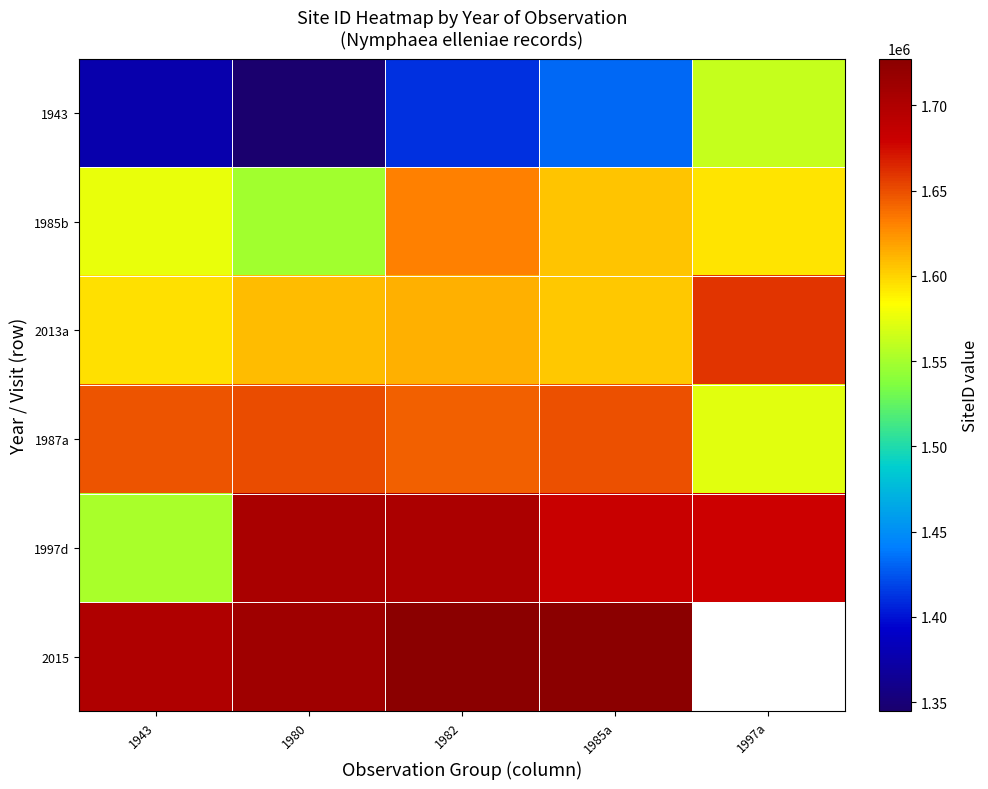

List the series in order of their peak value, highest first.

2015, 1997d, 2013a, 1987a, 1985b, 1943